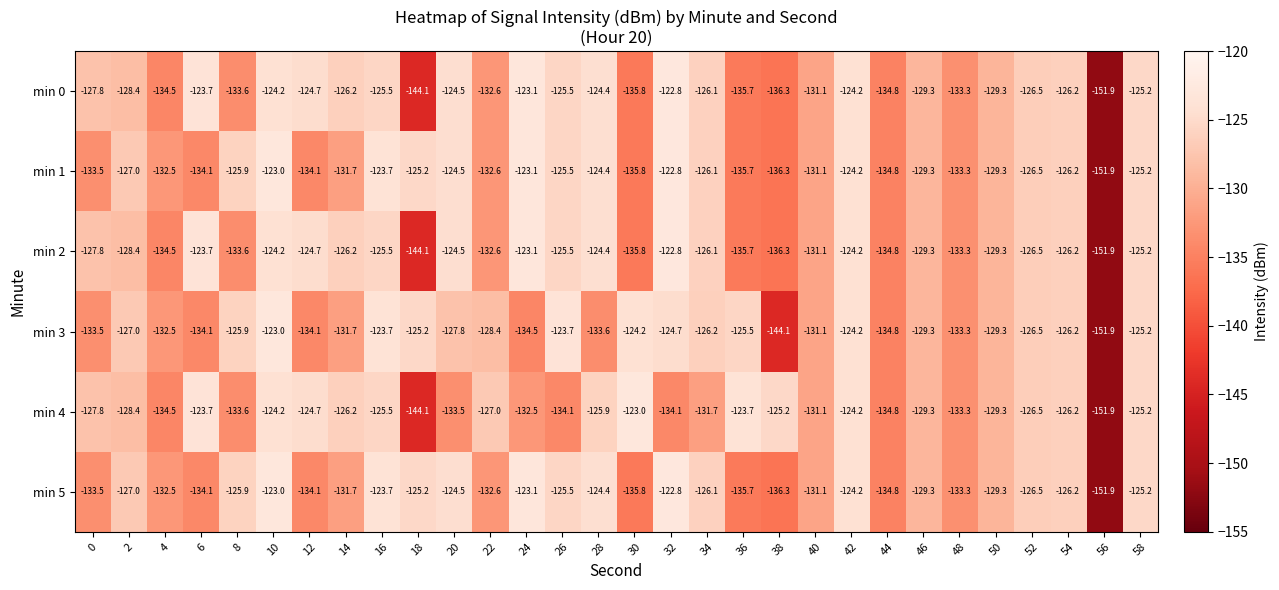

Is the value of min 4 at 28 greater than the value of min 2 at 34?

Yes